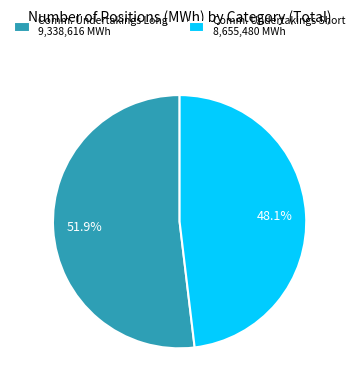

Rank the categories by value from lowest to highest.

Comm. Undertakings Short 8,655,480 MWh, Comm. Undertakings Long 9,338,616 MWh